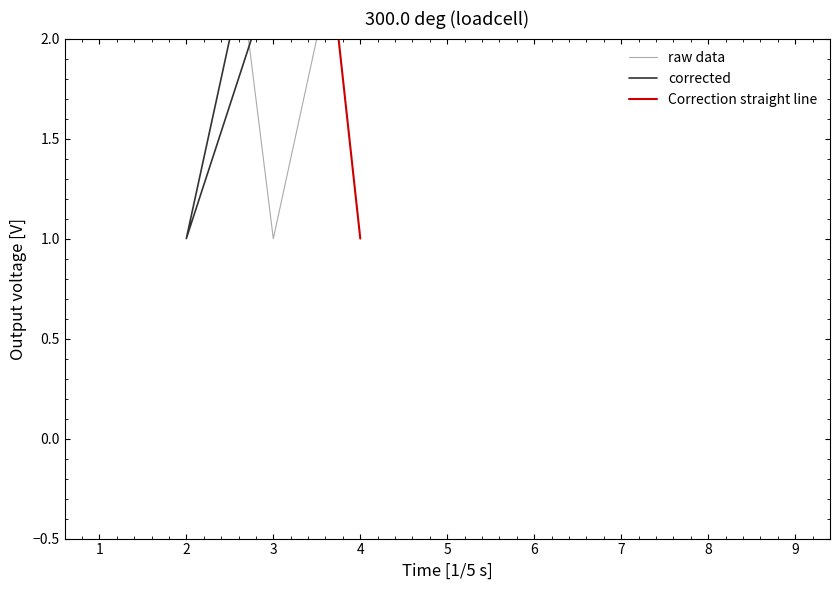

At how many categories does at least one series exceed 5?

8